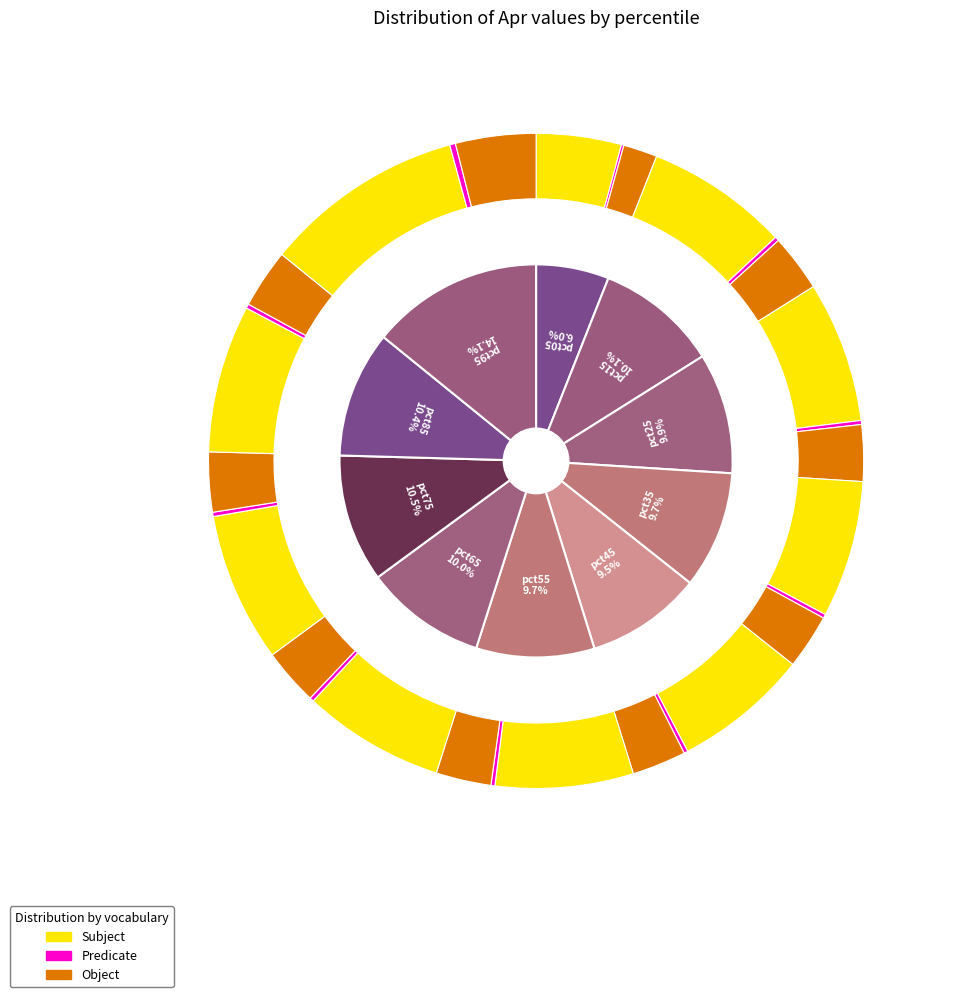

Is there any slice that represents more than half of the pie?

No